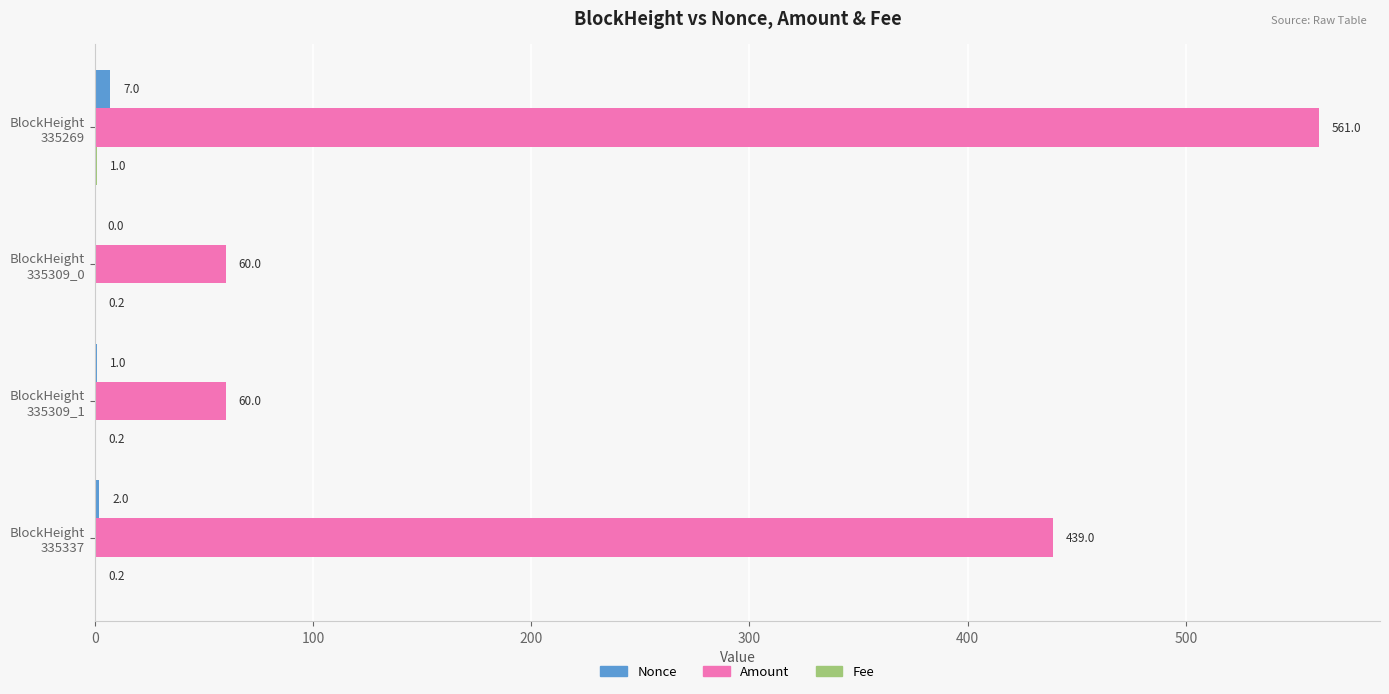

How many distinct data groups are displayed?

3